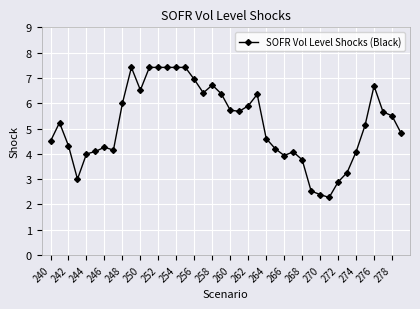

What is the value of the 12th point from the left?

7.4